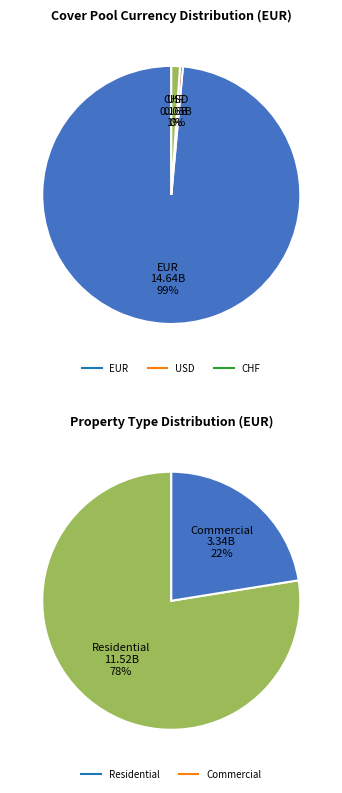

What is the change in value from USD to CHF?

+107355731.6